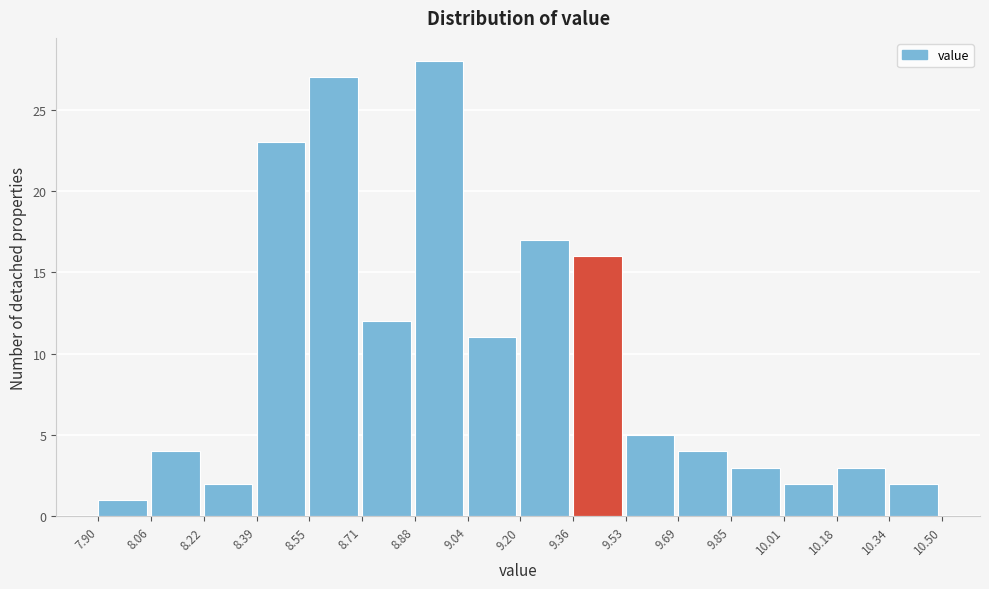

Reading left to right, list every bar in this chart as the range it spans on the x-axis followed by its height. The values are not printed on the chart, so give them approximately, as read against the axis.

7.90 to 8.06: 1
8.06 to 8.22: 4
8.22 to 8.39: 2
8.39 to 8.55: 23
8.55 to 8.71: 27
8.71 to 8.88: 12
8.88 to 9.04: 28
9.04 to 9.20: 11
9.20 to 9.36: 17
9.36 to 9.53: 16
9.53 to 9.69: 5
9.69 to 9.85: 4
9.85 to 10.01: 3
10.01 to 10.18: 2
10.18 to 10.34: 3
10.34 to 10.50: 2